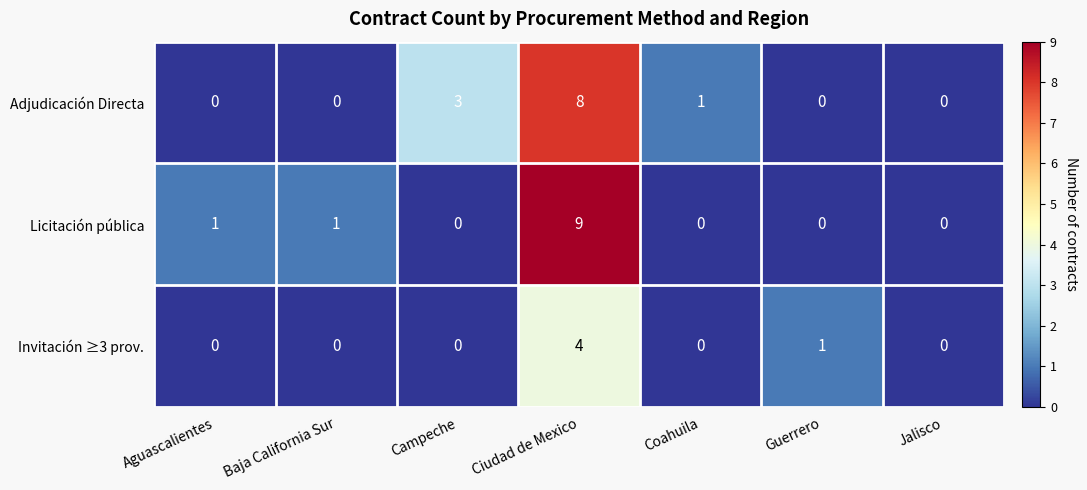

Reading left to right, list all the values displayed in this chart.

Adjudicación Directa: 0	0	3	8	1	0	0
Licitación pública: 1	1	0	9	0	0	0
Invitación ≥3 prov.: 0	0	0	4	0	1	0